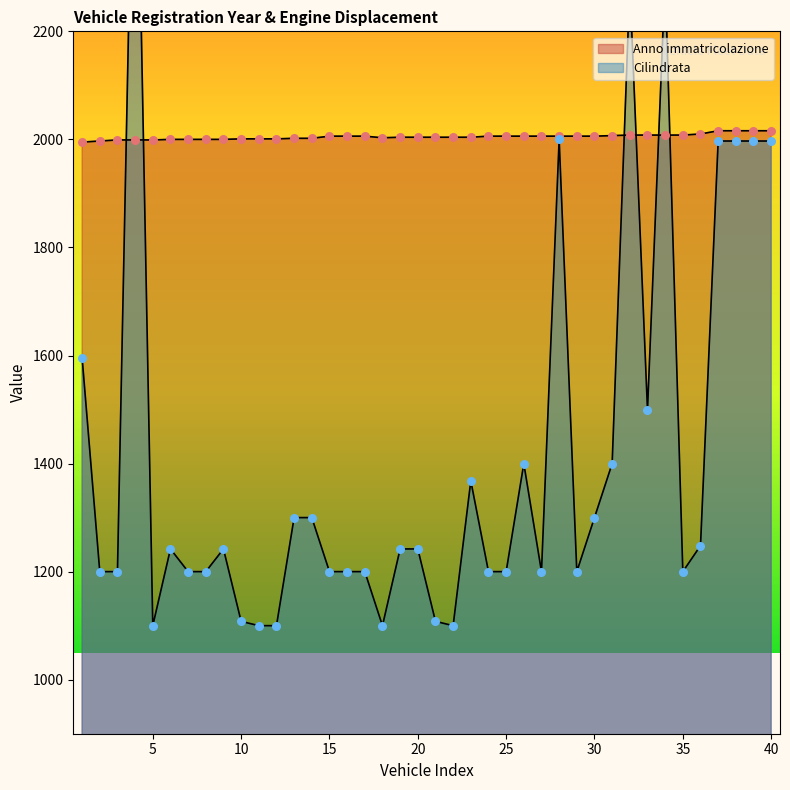

Which series has the widest spread of Y values?

Cilindrata